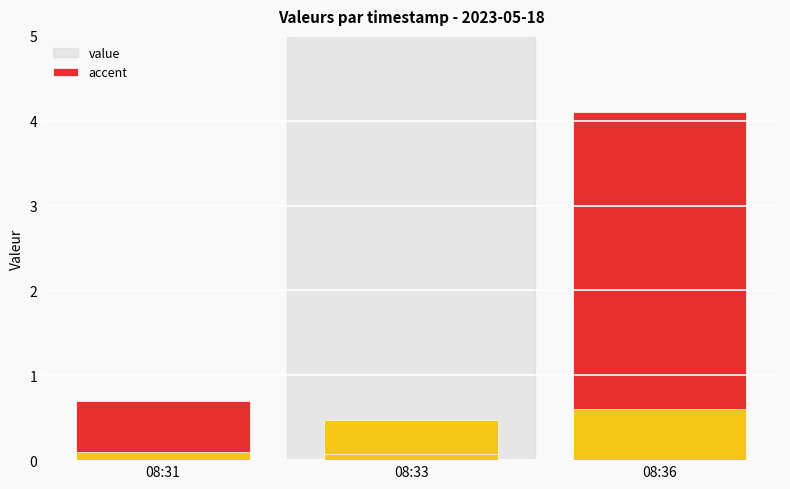

Is it true that the value at 2023-05-18T08:36 is 1.1?

False